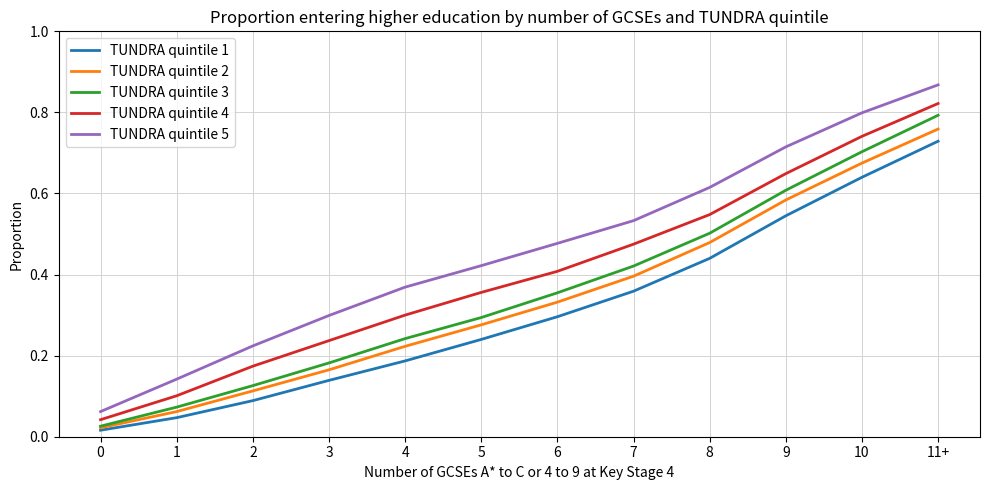

Rank the series by their maximum value, from lowest to highest.

TUNDRA quintile 1, TUNDRA quintile 2, TUNDRA quintile 3, TUNDRA quintile 4, TUNDRA quintile 5